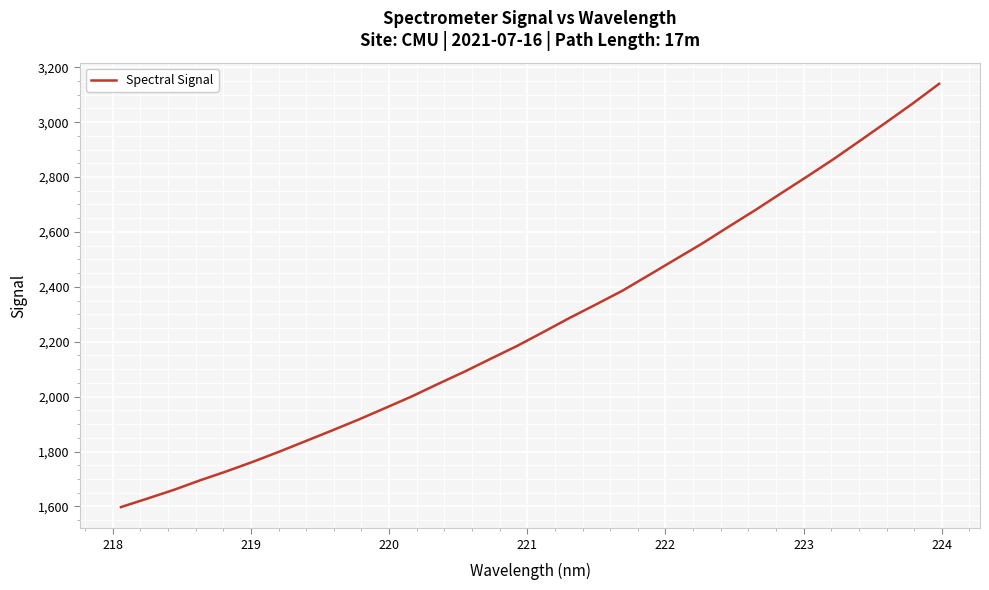

Reading right to left, transcribe all the data shown in this chart.

3139.6	3068.0	2999.7	2932.3	2865.5	2802.3	2740.3	2677.8	2617.9	2556.9	2500.0	2443.0	2386.2	2336.3	2287.2	2235.6	2184.6	2137.9	2090.6	2046.0	2000.3	1958.2	1916.5	1876.9	1838.2	1799.7	1762.7	1727.9	1695.1	1660.2	1628.5	1597.5